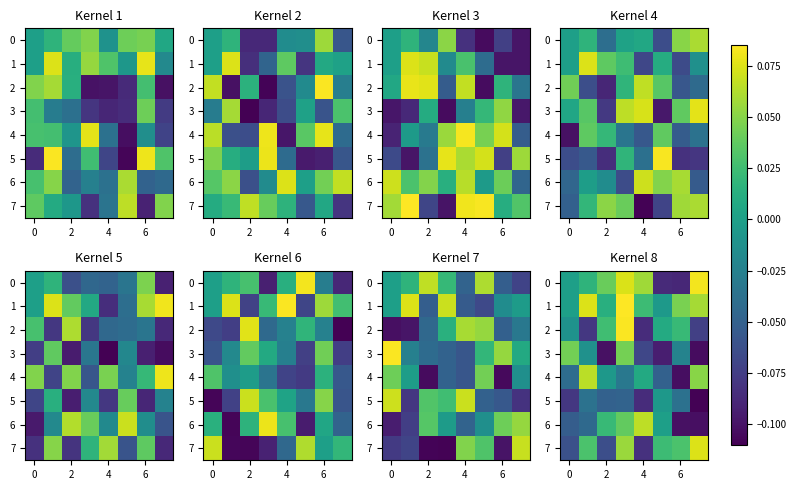

What is the minimum value shown in the chart?

-0.1